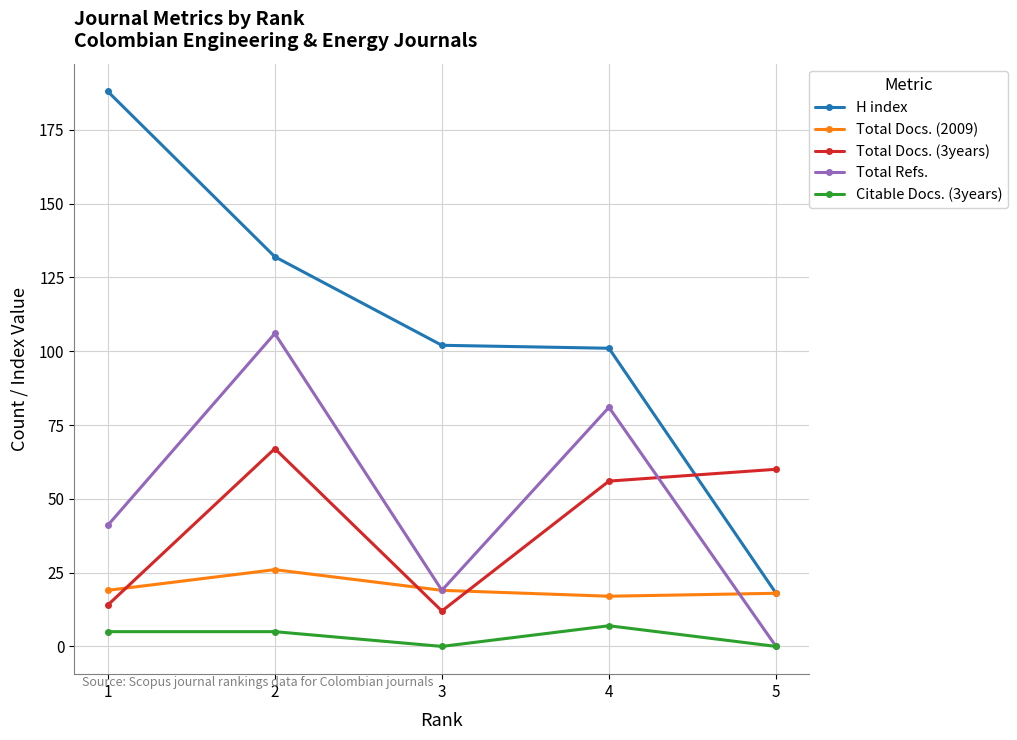

List the series in order of their peak value, highest first.

H index, Total Refs., Total Docs. (3years), Total Docs. (2009), Citable Docs. (3years)